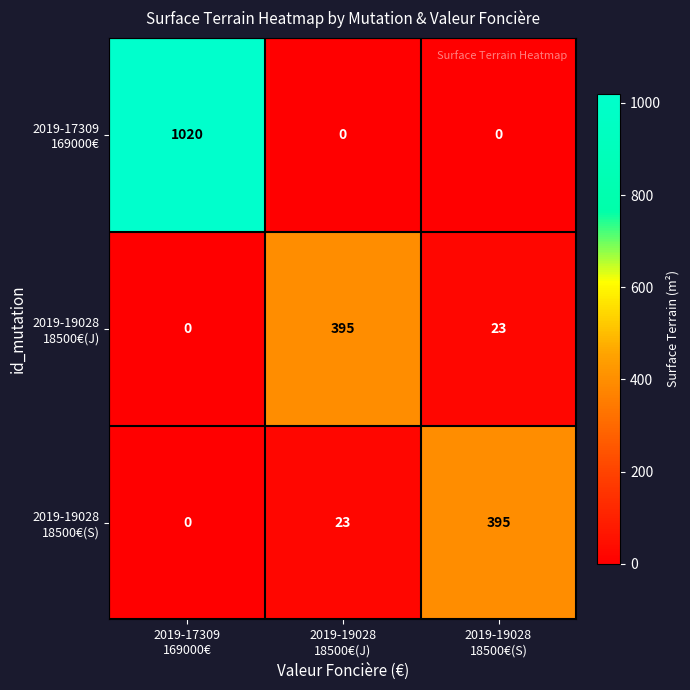

Count the number of data series in this chart.

3